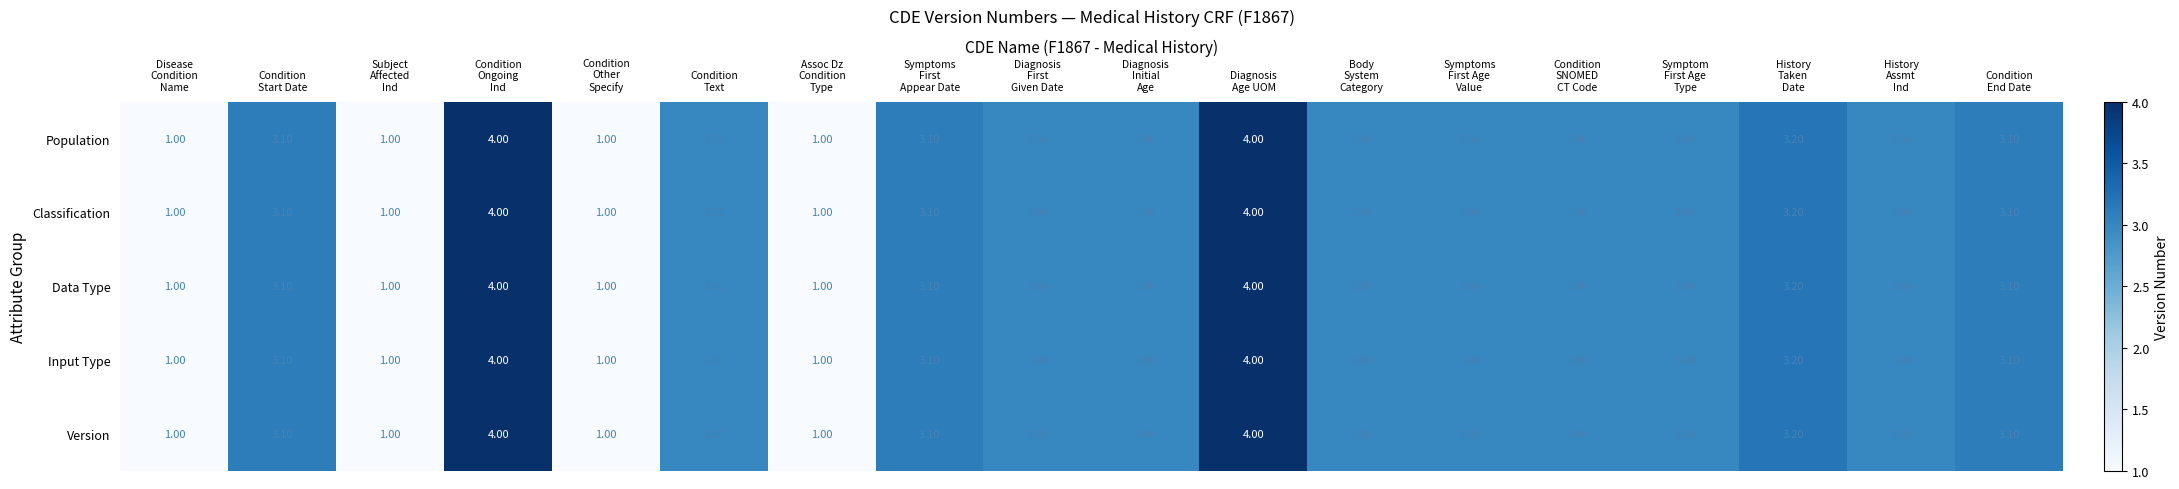

What is the sum of all Version values?

48.5